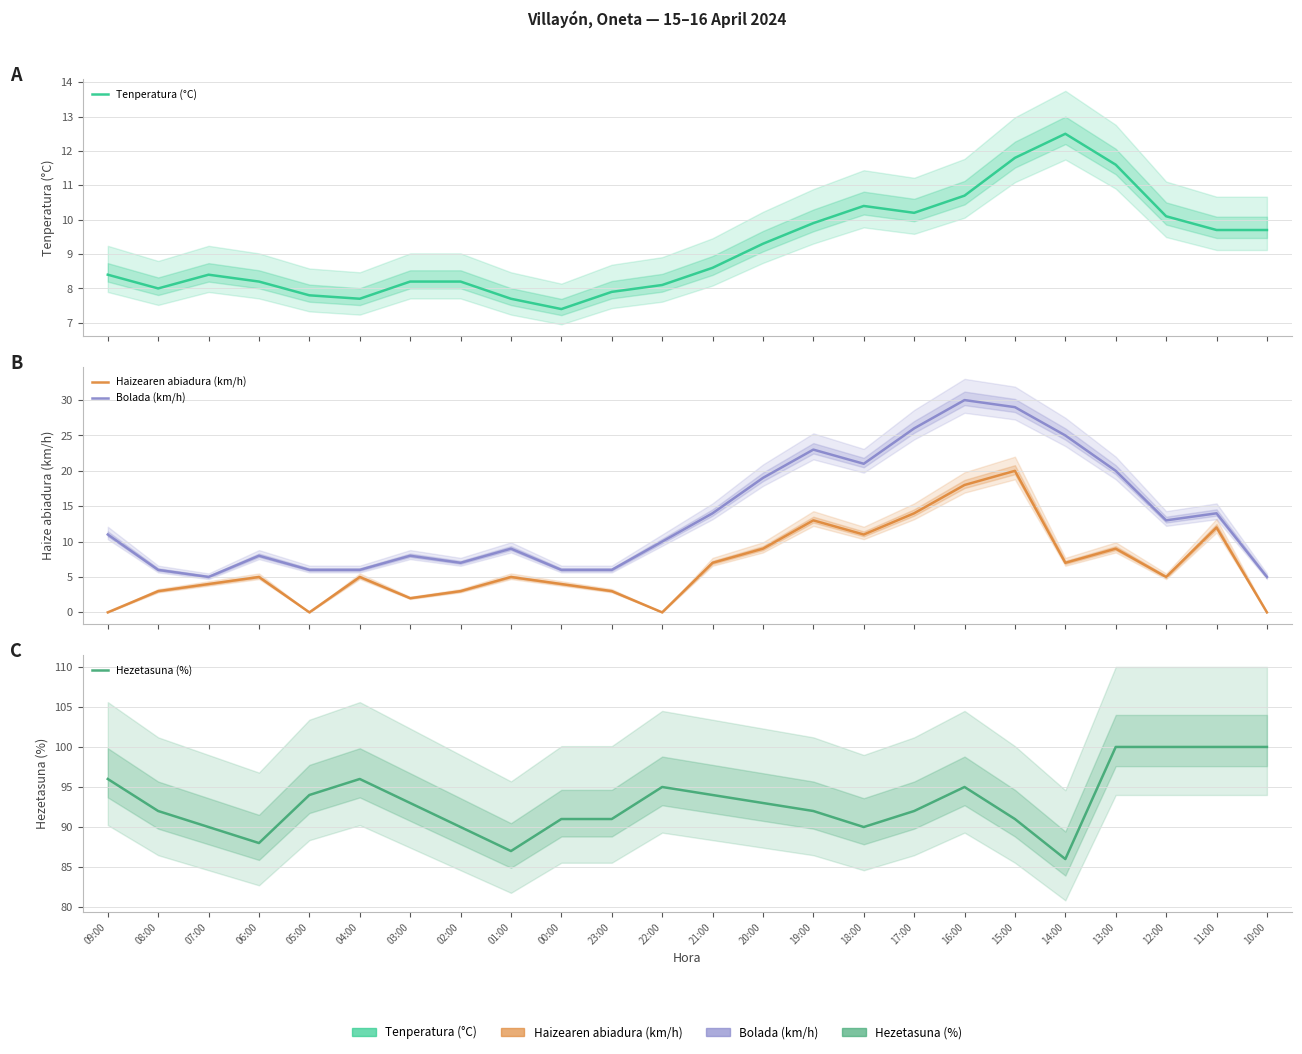

Which has a higher value, 22:00 or 04:00?

22:00